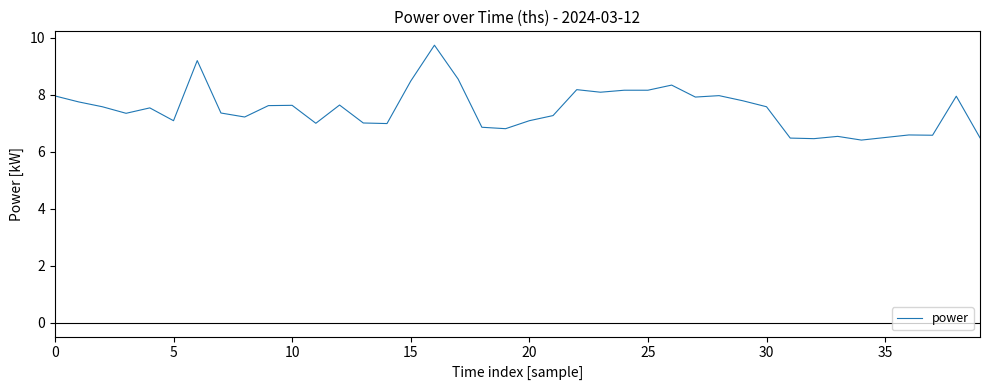

What is the minimum value shown in the chart?

6.4